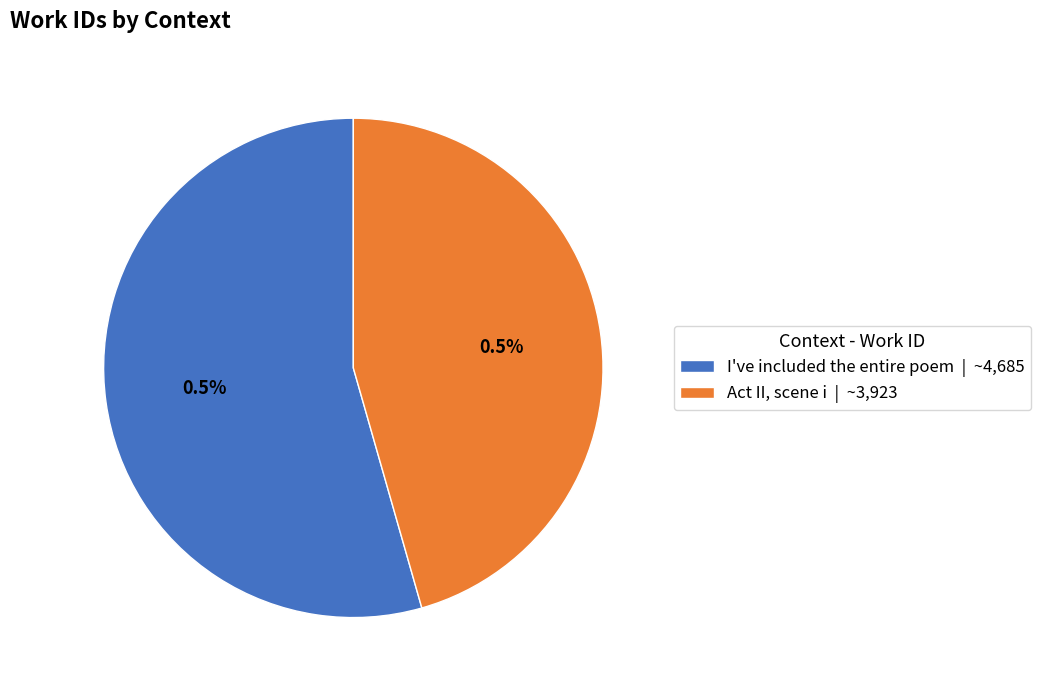

To the nearest percent, what is the difference between the I've included the entire poem and Act II, scene i slice percentages?

9%